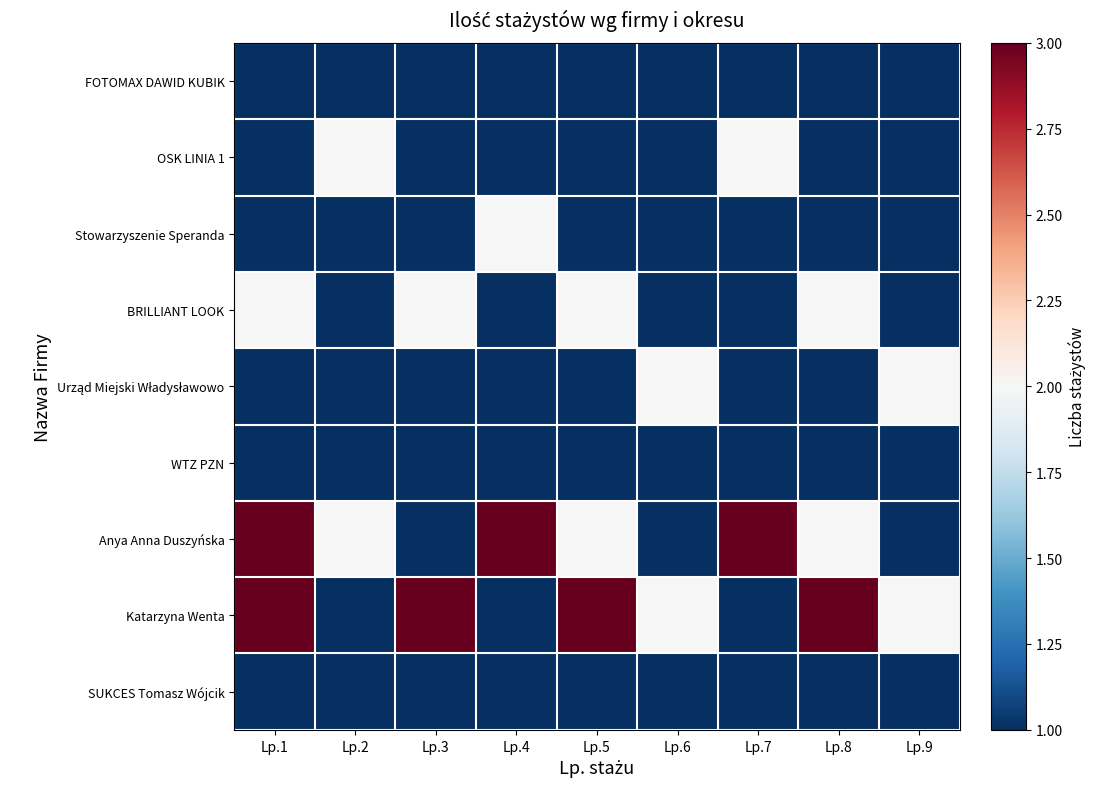

List the series in order of their peak value, lowest first.

FOTOMAX DAWID KUBIK, WTZ PZN, SUKCES Tomasz Wójcik, OSK LINIA 1, Stowarzyszenie Speranda, BRILLIANT LOOK, Urząd Miejski Władysławowo, Anya Anna Duszyńska, Katarzyna Wenta